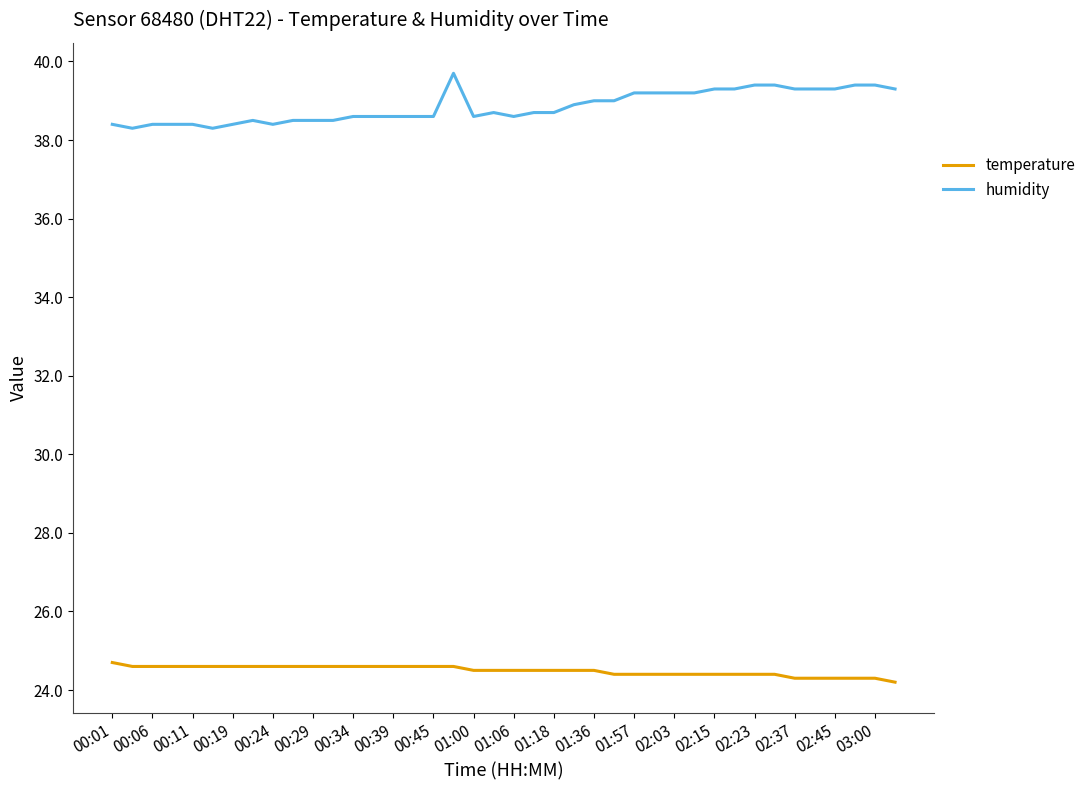

True or false: humidity and temperature intersect in this chart.

False